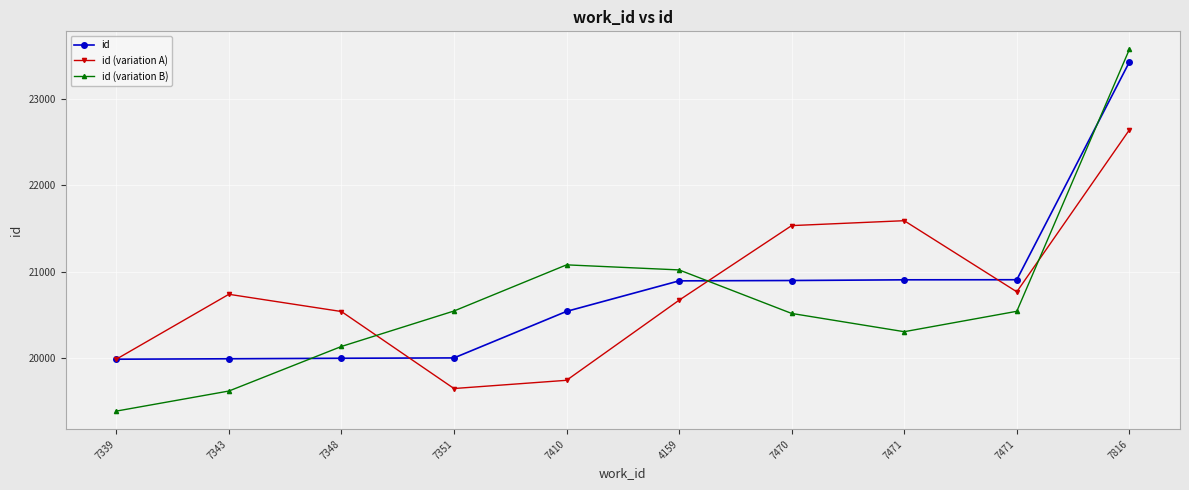

In id (variation A), how many points are lower than both neighbors (excluding endpoints)?

2